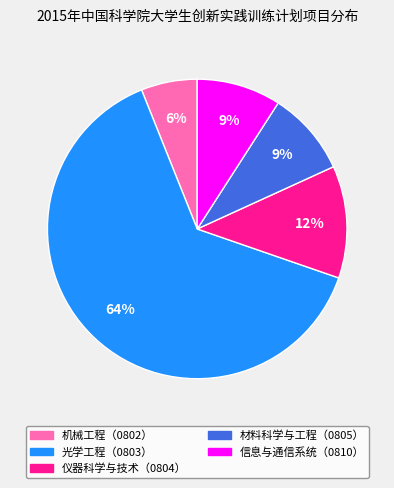

True or false: 光学工程（0803） accounts for 64% of the total.

True